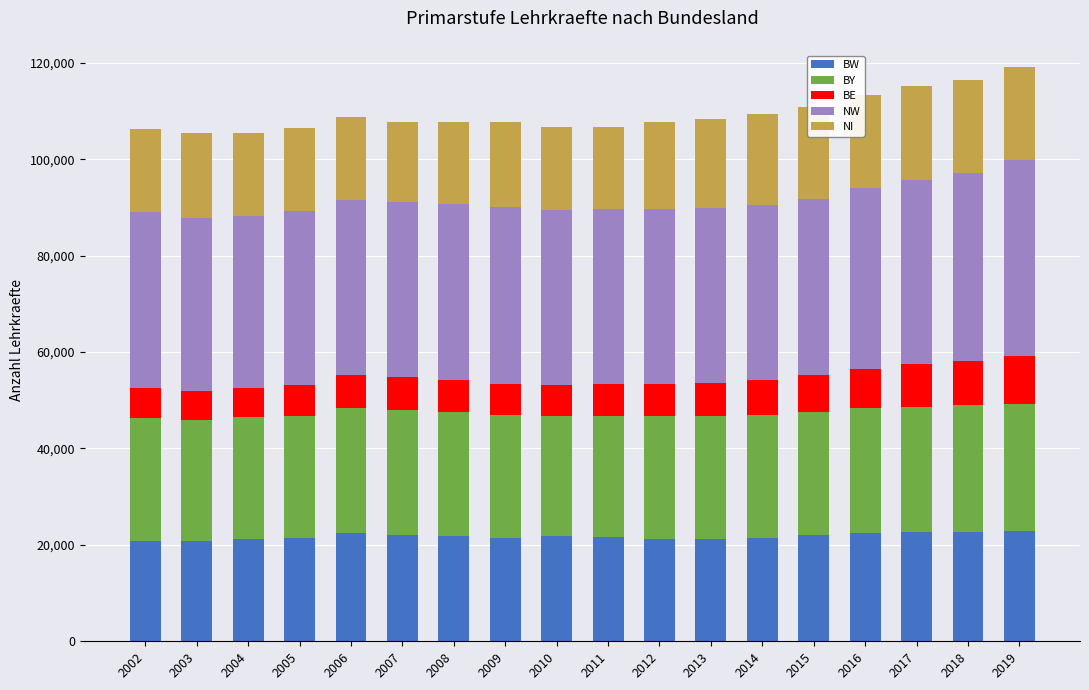

What is the sum of all BW values?

392235